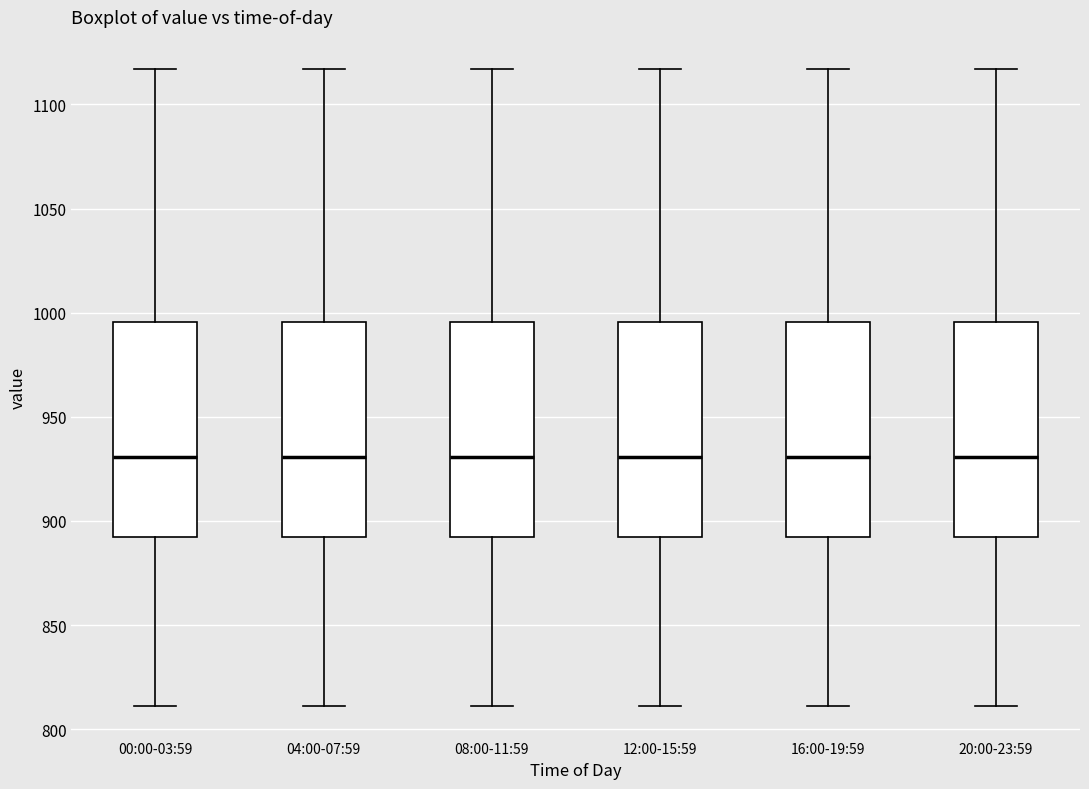

Reading left to right, read every box against the y-axis: the position of its median line, the range the box covers, and the ends of its whiskers. The values are not printed on the chart, so give them approximately, as read against the axis.

00:00-03:59: median 930, box 890 to 995, whiskers 810 to 1115
04:00-07:59: median 930, box 890 to 995, whiskers 810 to 1115
08:00-11:59: median 930, box 890 to 995, whiskers 810 to 1115
12:00-15:59: median 930, box 890 to 995, whiskers 810 to 1115
16:00-19:59: median 930, box 890 to 995, whiskers 810 to 1115
20:00-23:59: median 930, box 890 to 995, whiskers 810 to 1115